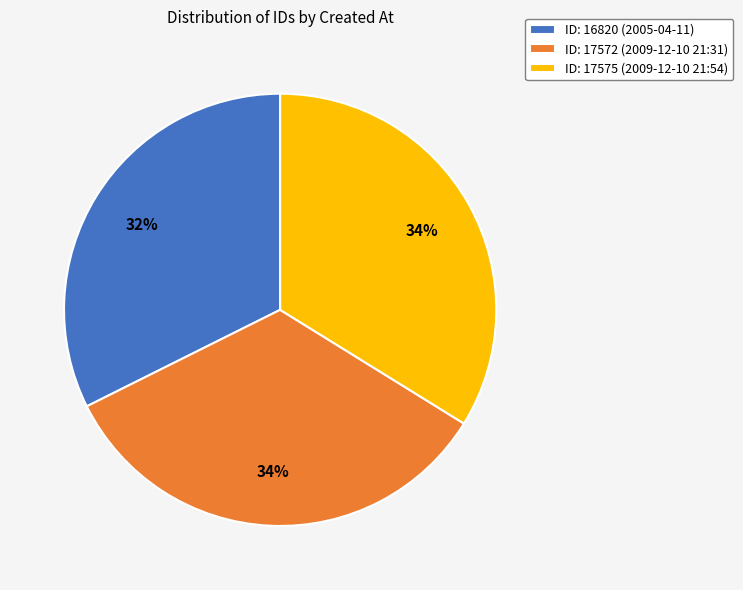

To the nearest percent, what percentage of the pie is ID: 17572 (2009-12-10 21:31)?

34%